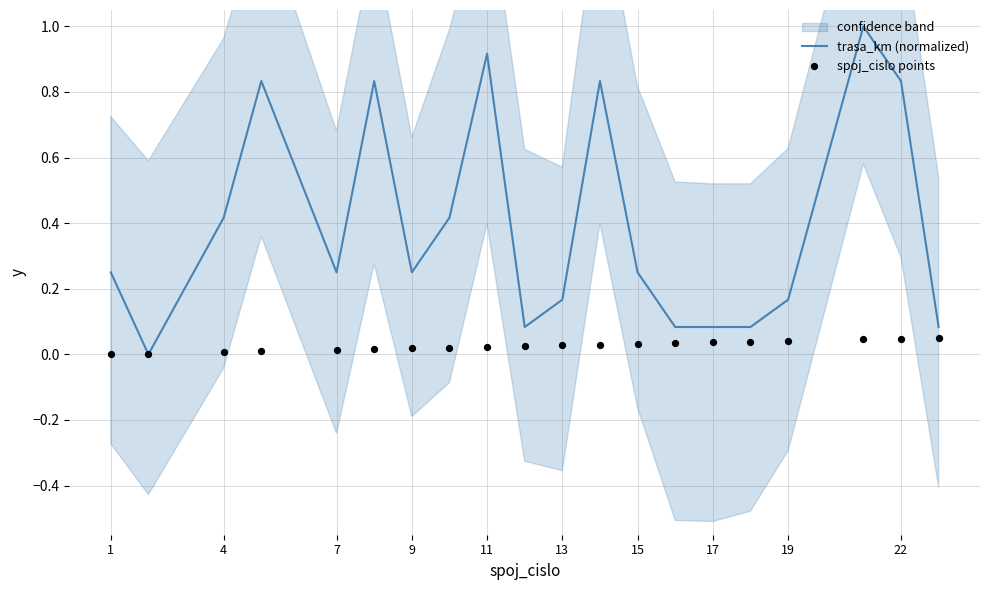

Which series contains the highest Y value?

trasa_km (normalized)